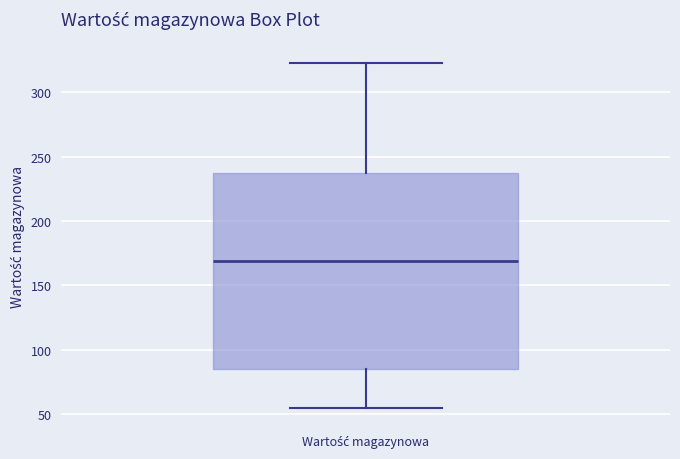

Transcribe this box plot: give where the median line is, the range the box spans, and where the two whiskers end, as read against the y-axis. The values are not printed on the chart, so give them approximately, as read against the axis.

median 170, box 85 to 235, whiskers 55 to 325